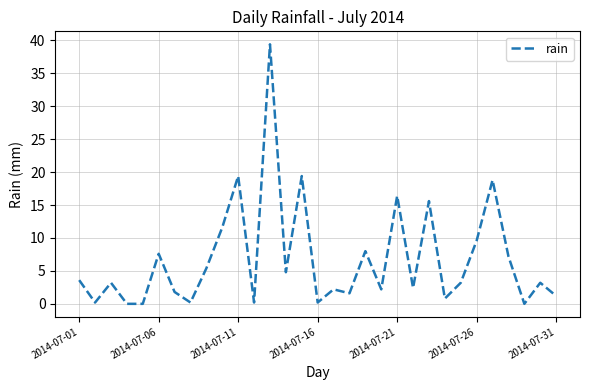

What is the maximum value shown in the chart?

39.4